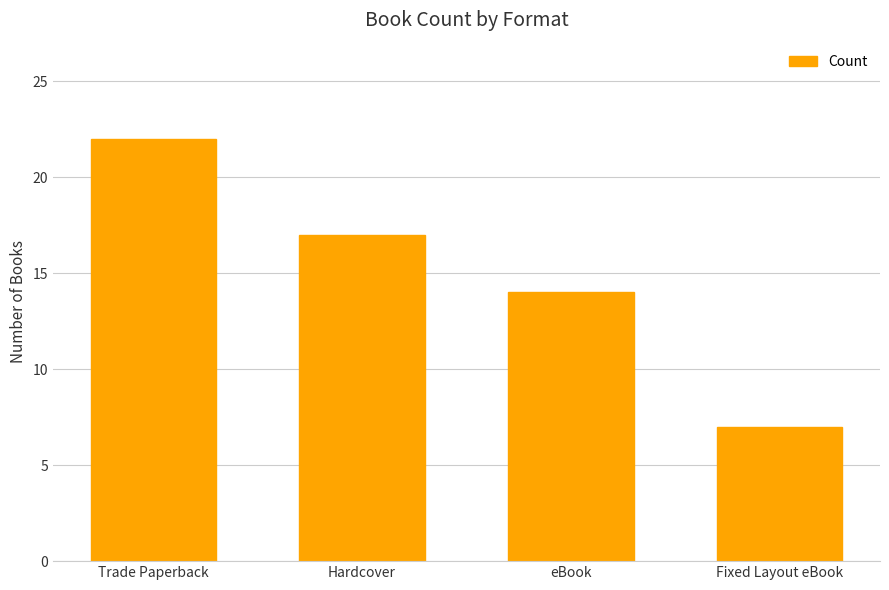

Rank the categories by value from highest to lowest.

Trade Paperback, Hardcover, eBook, Fixed Layout eBook